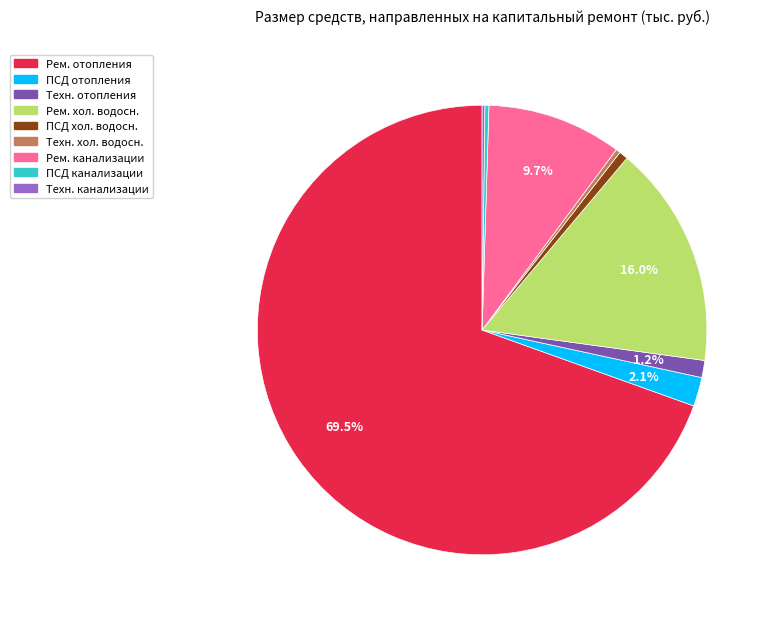

Is there any slice that represents more than half of the pie?

Yes